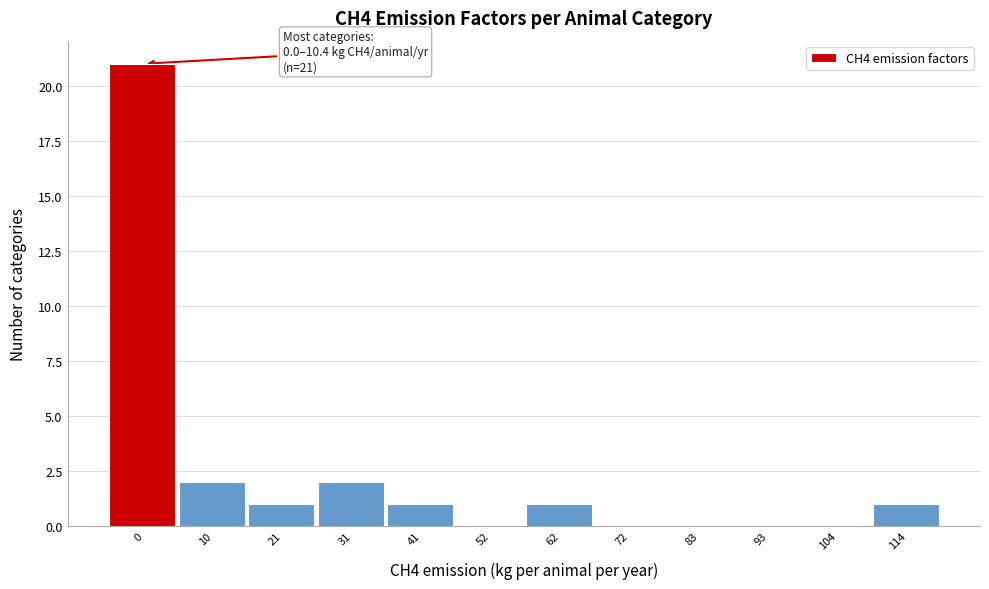

Reading left to right, extract all data points from this chart.

0=21	10=2	21=1	31=2	41=1	52=0	62=1	72=0	83=0	93=0	104=0	114=1